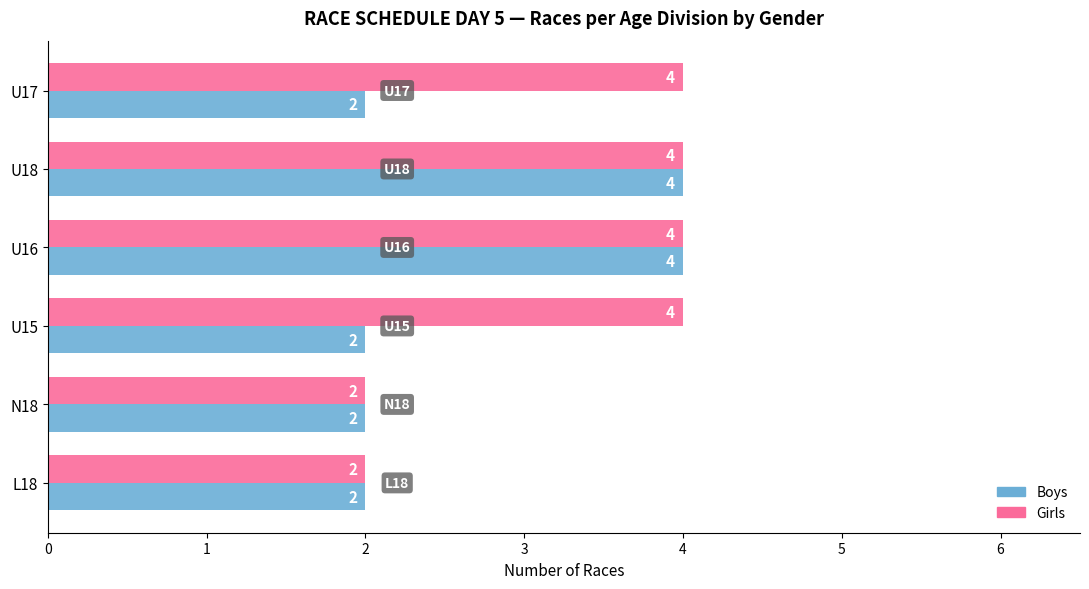

How many Girls values are between 2 and 4?

6